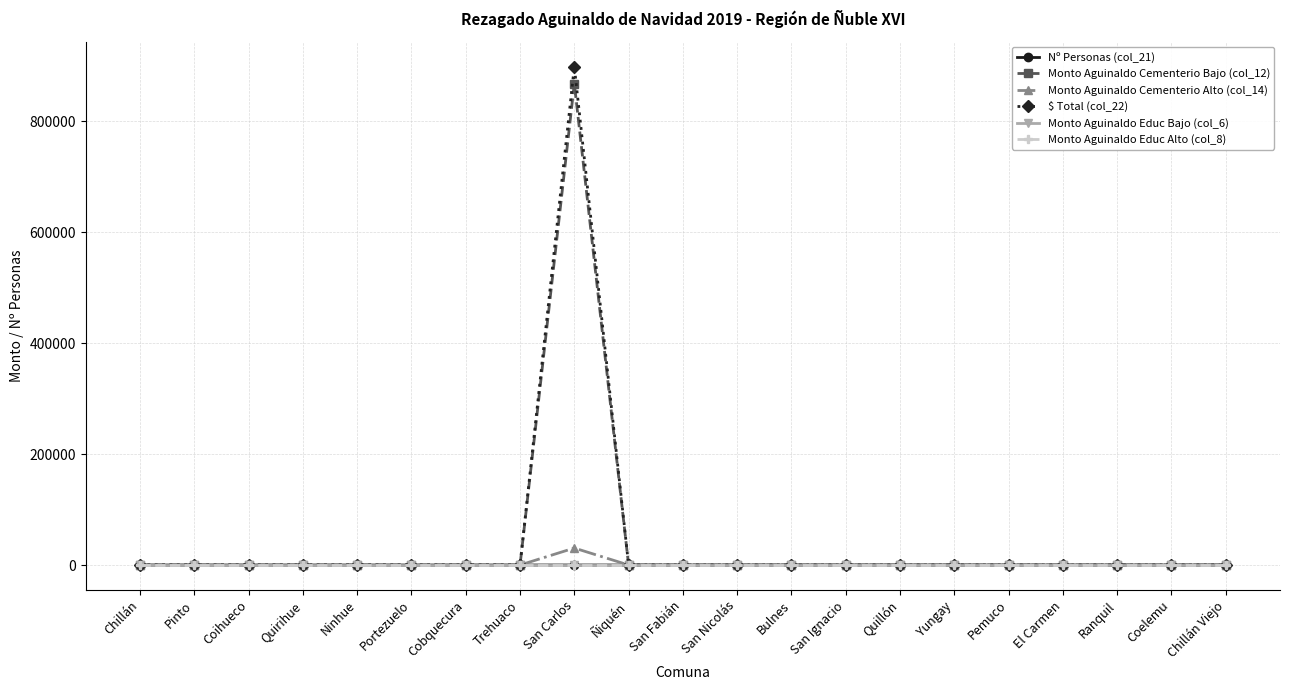

At which label is Monto Aguinaldo Cementerio Alto (col_14) closest to 15306?

Chillán